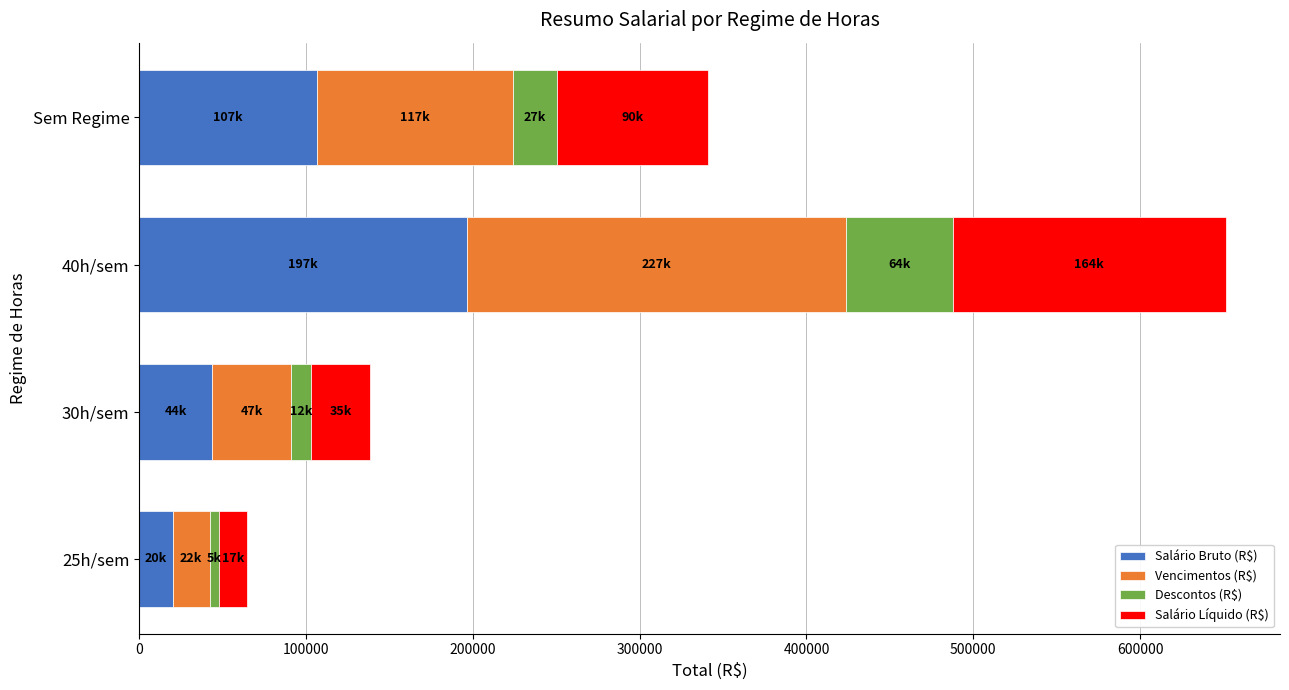

List the labels in order of Salário Bruto (R$) value, smallest first.

25h/sem, 30h/sem, Sem Regime, 40h/sem